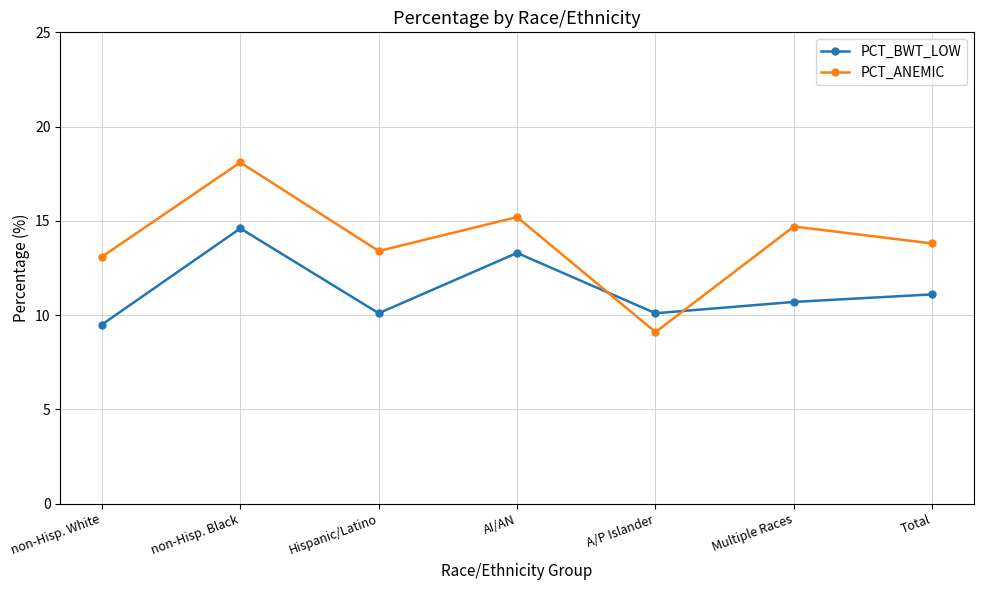

What are all the series names shown in the legend?

PCT_BWT_LOW, PCT_ANEMIC